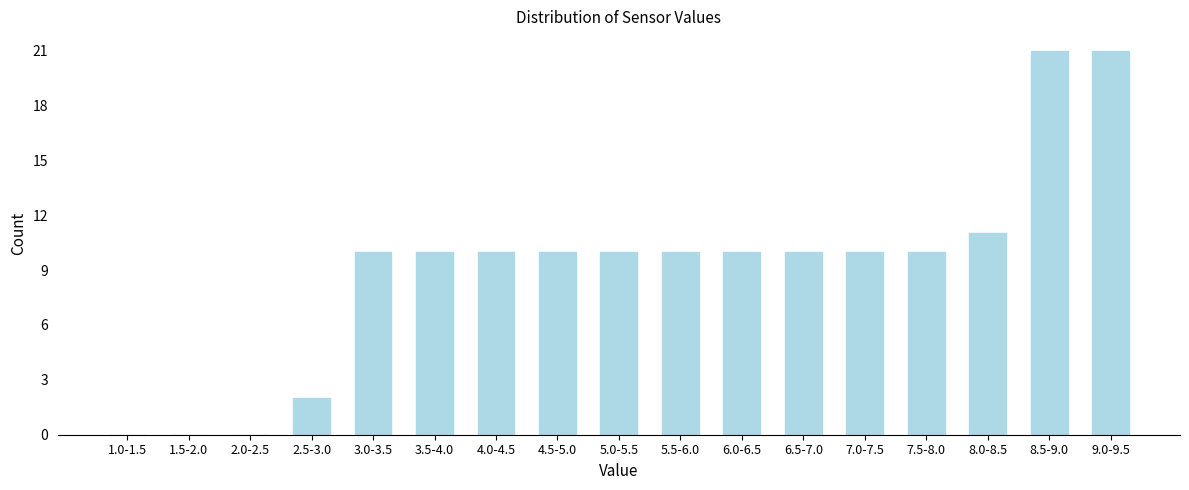

Reading right to left, what are all the values shown in this chart?

9.0-9.5=21	8.5-9.0=21	8.0-8.5=11	7.5-8.0=10	7.0-7.5=10	6.5-7.0=10	6.0-6.5=10	5.5-6.0=10	5.0-5.5=10	4.5-5.0=10	4.0-4.5=10	3.5-4.0=10	3.0-3.5=10	2.5-3.0=2	2.0-2.5=0	1.5-2.0=0	1.0-1.5=0